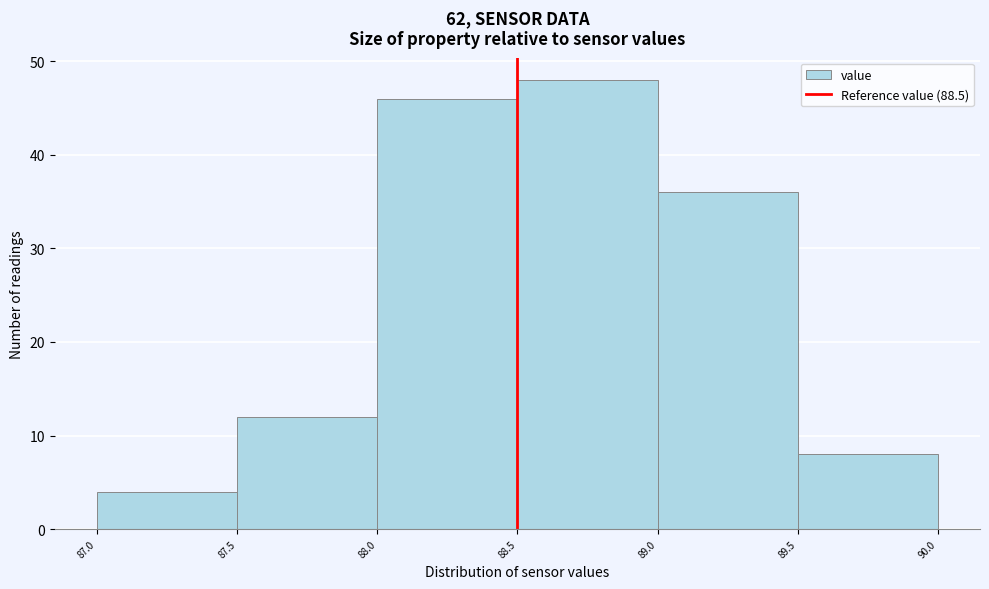

Reading left to right, list every bar in this chart as the range it spans on the x-axis followed by its height. The values are not printed on the chart, so give them approximately, as read against the axis.

87.0 to 87.5: 4
87.5 to 88.0: 12
88.0 to 88.5: 46
88.5 to 89.0: 48
89.0 to 89.5: 36
89.5 to 90.0: 8